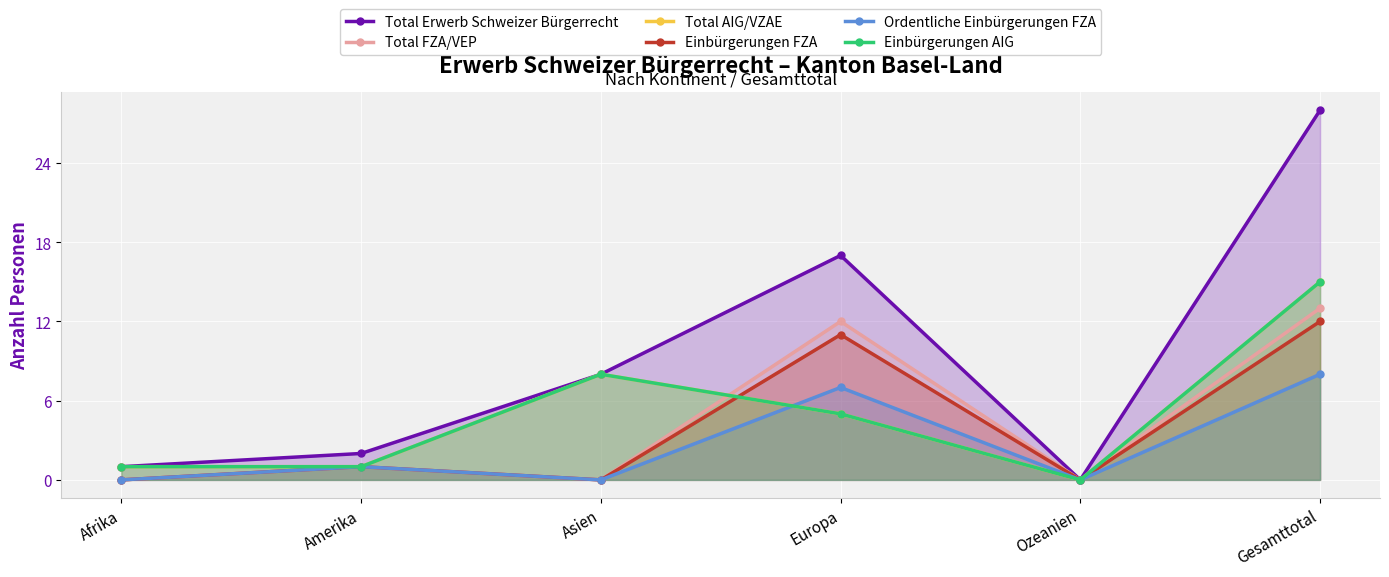

What is the average value of the Einbürgerungen AIG series?

5